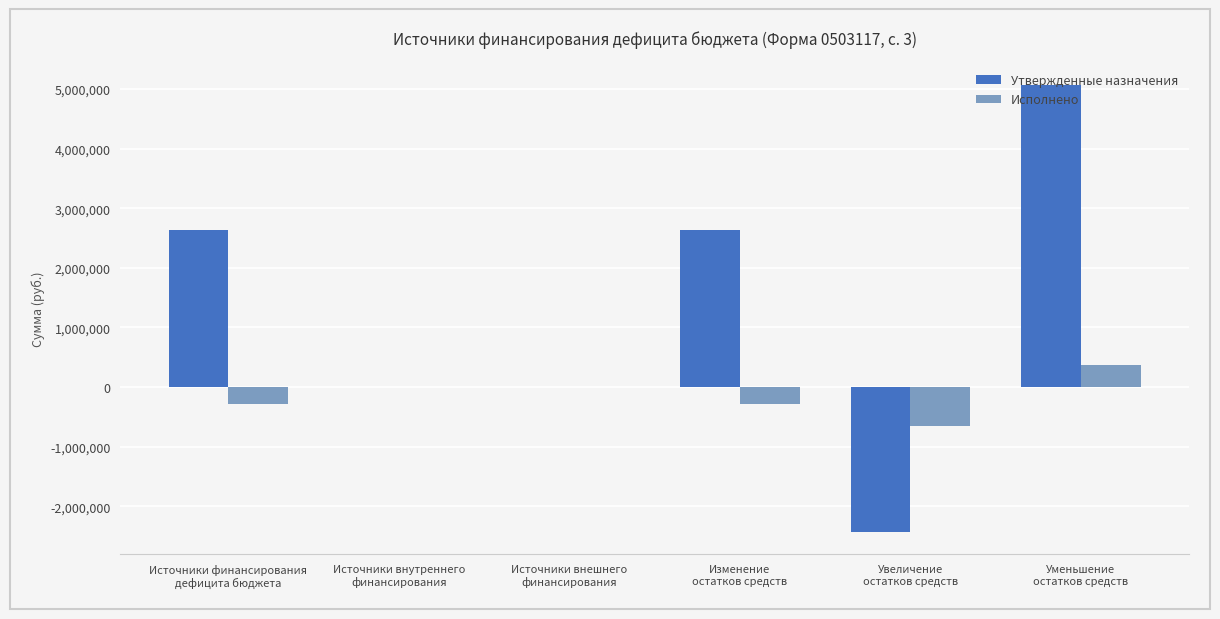

Count the number of data series in this chart.

2